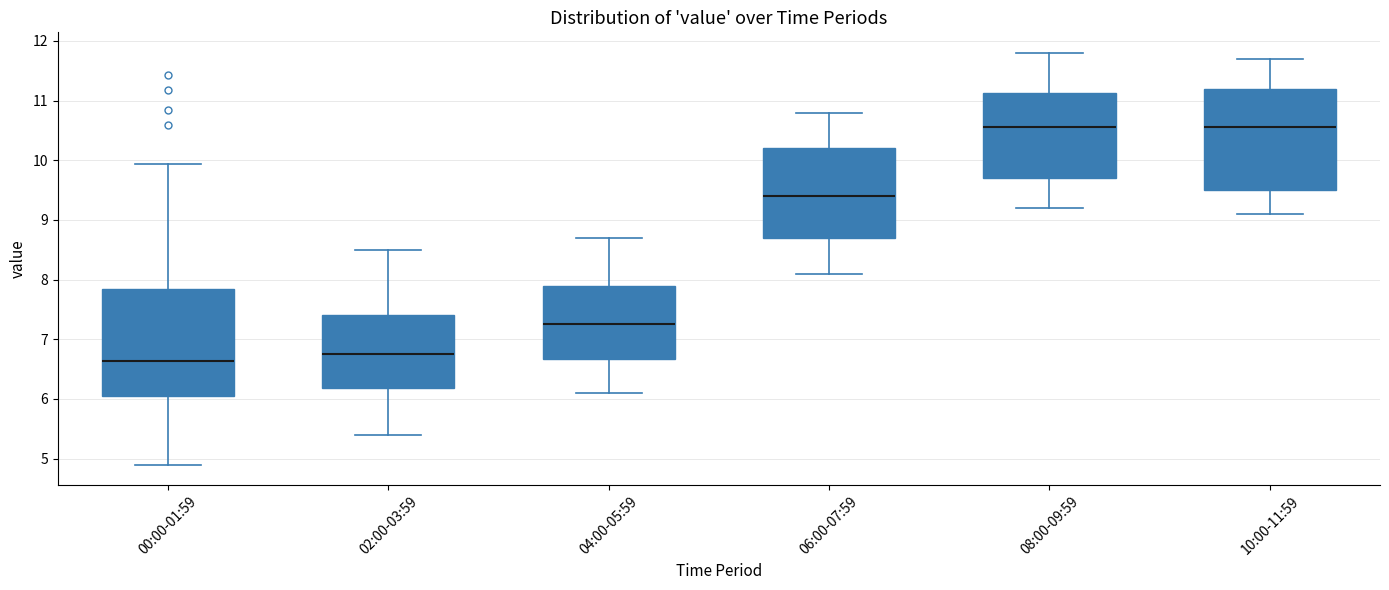

Reading left to right, transcribe this box plot: for each box, give where its median line is, the range the box spans, and where its two whiskers end, as read against the y-axis. The values are not printed on the chart, so give them approximately, as read against the axis.

00:00-01:59: median 6.6, box 6.0 to 7.8, whiskers 4.9 to 9.9
02:00-03:59: median 6.8, box 6.2 to 7.4, whiskers 5.4 to 8.5
04:00-05:59: median 7.3, box 6.7 to 7.9, whiskers 6.1 to 8.7
06:00-07:59: median 9.4, box 8.7 to 10.2, whiskers 8.1 to 10.8
08:00-09:59: median 10.6, box 9.7 to 11.1, whiskers 9.2 to 11.8
10:00-11:59: median 10.6, box 9.5 to 11.2, whiskers 9.1 to 11.7